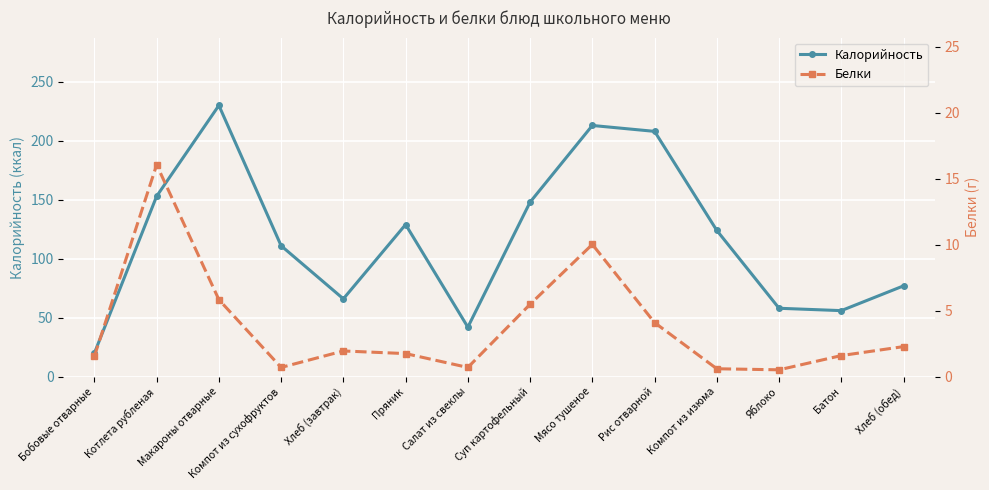

True or false: Калорийность and Белки intersect in this chart.

False